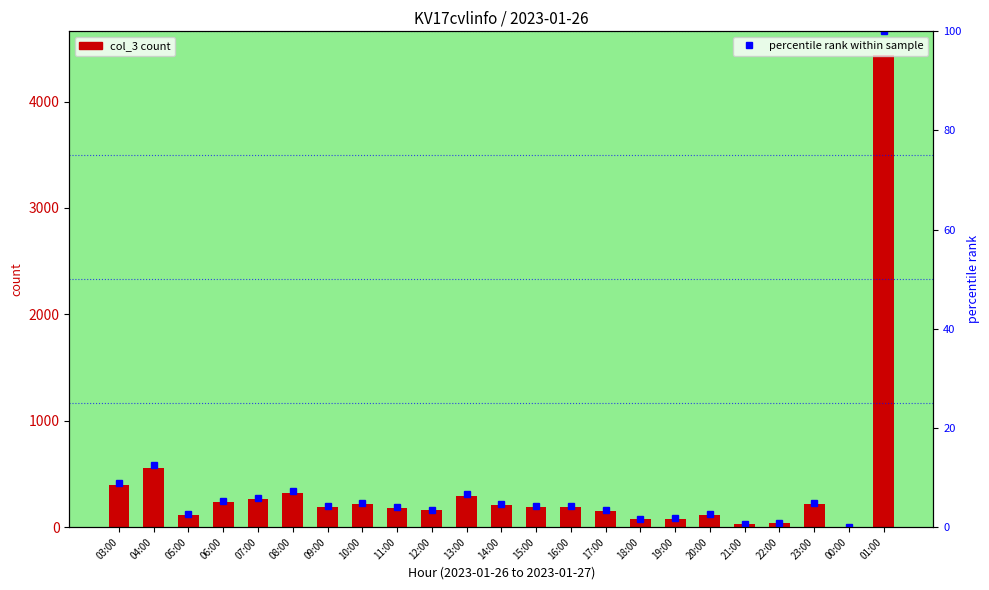

Between 09:00 and 22:00, which is larger?

09:00